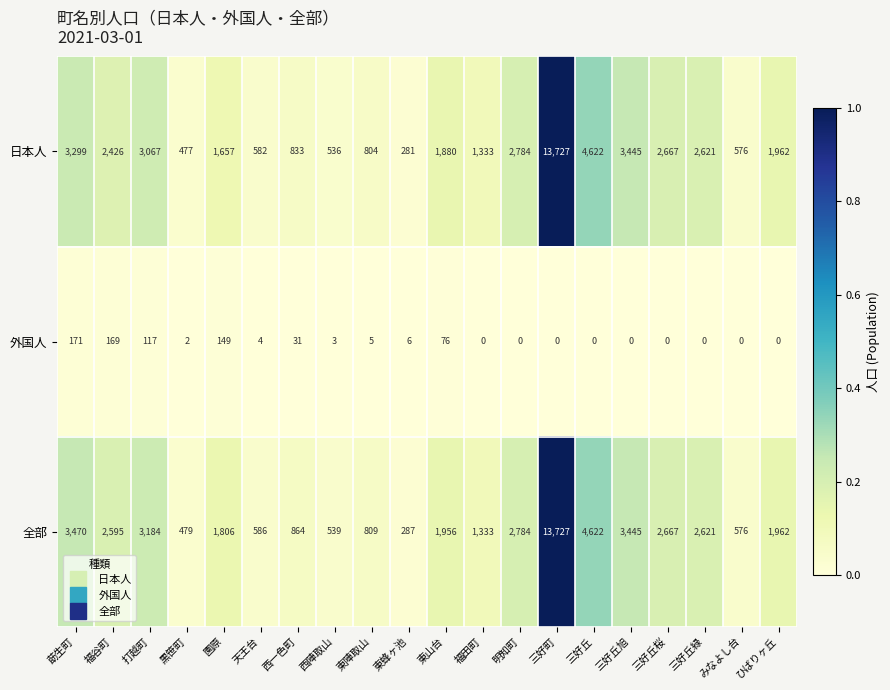

What is the difference between the highest and lowest values at 莇生町?

3299